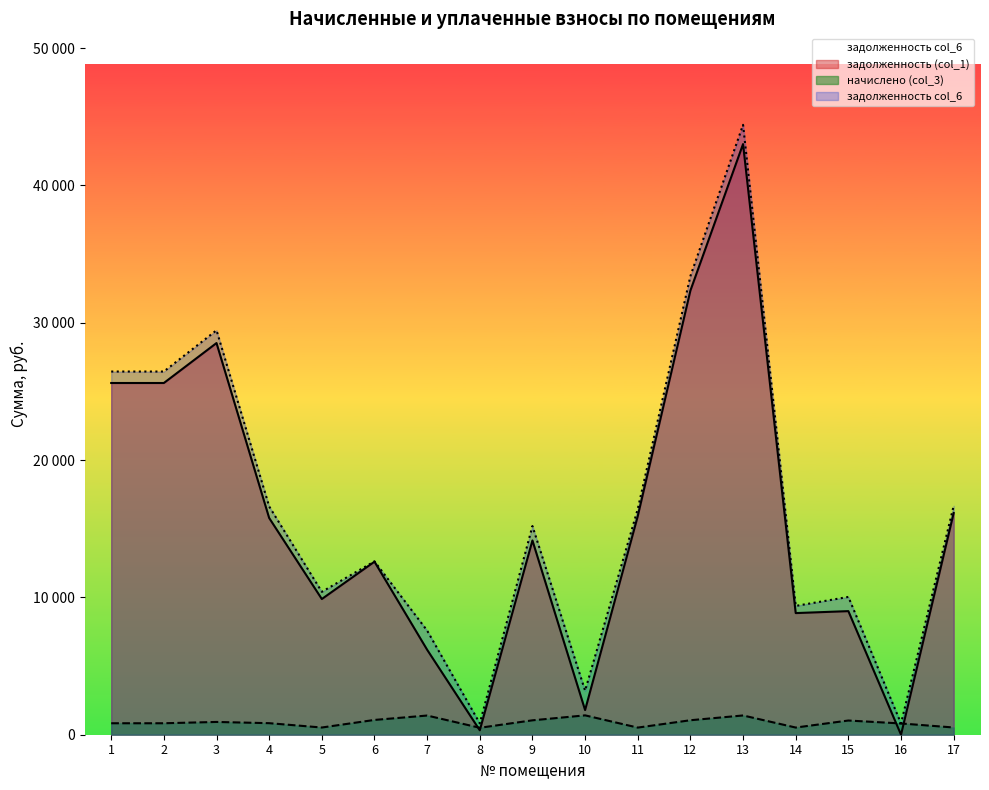

Rank the categories by задолженность (col_1) value from lowest to highest.

16, 8, 10, 7, 14, 15, 5, 6, 9, 4, 11, 17, 1, 2, 3, 12, 13